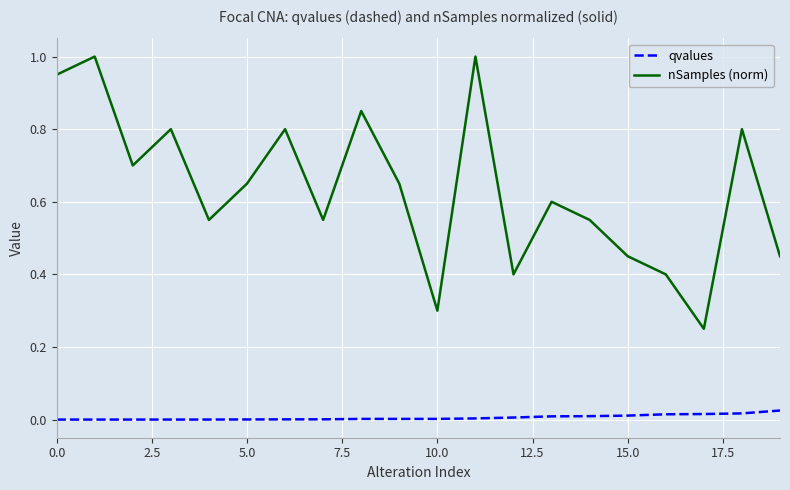

List the series in order of their peak value, highest first.

nSamples (norm), qvalues